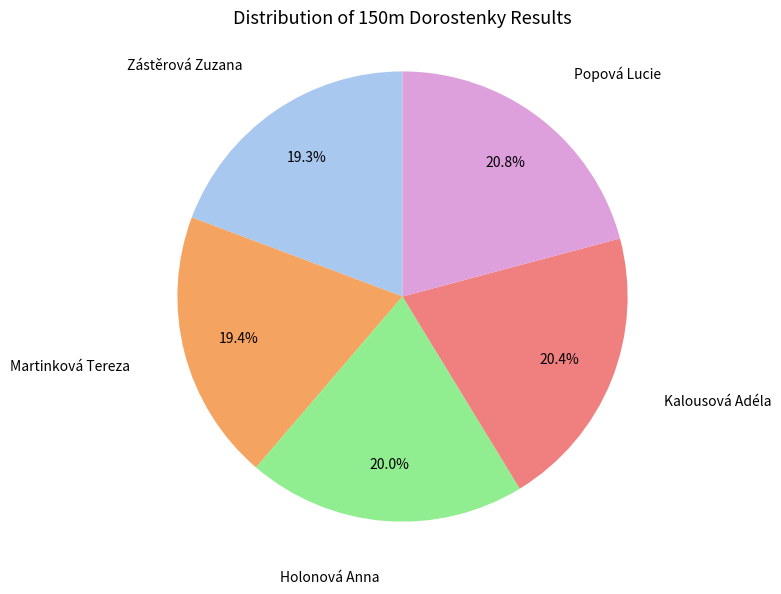

Does any single category account for the majority?

No